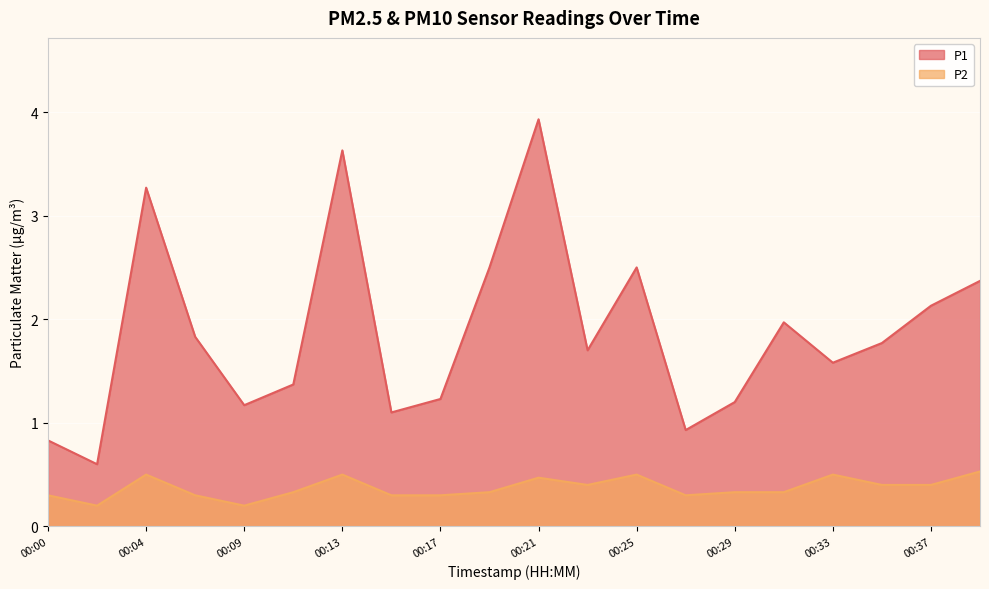

Reading right to left, transcribe all the data shown in this chart.

P1: 2.4	2.1	1.8	1.6	2.0	1.2	0.9	2.5	1.7	3.9	2.5	1.2	1.1	3.6	1.4	1.2	1.8	3.3	0.6	0.8
P2: 0.5	0.4	0.4	0.5	0.3	0.3	0.3	0.5	0.4	0.5	0.3	0.3	0.3	0.5	0.3	0.2	0.3	0.5	0.2	0.3